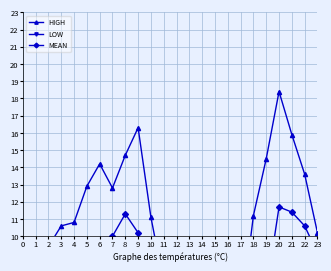

Where is the first local minimum for LOW?

3